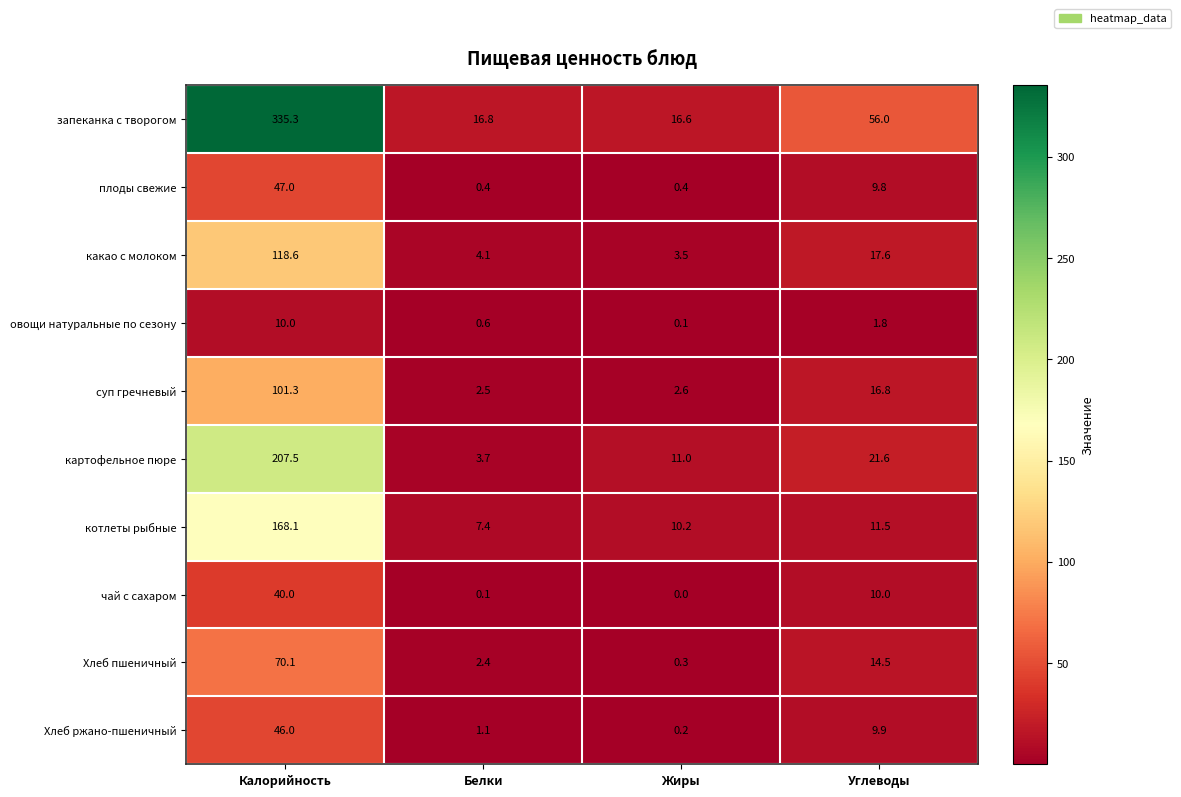

At which category does the chart reach its peak across all series?

Калорийность